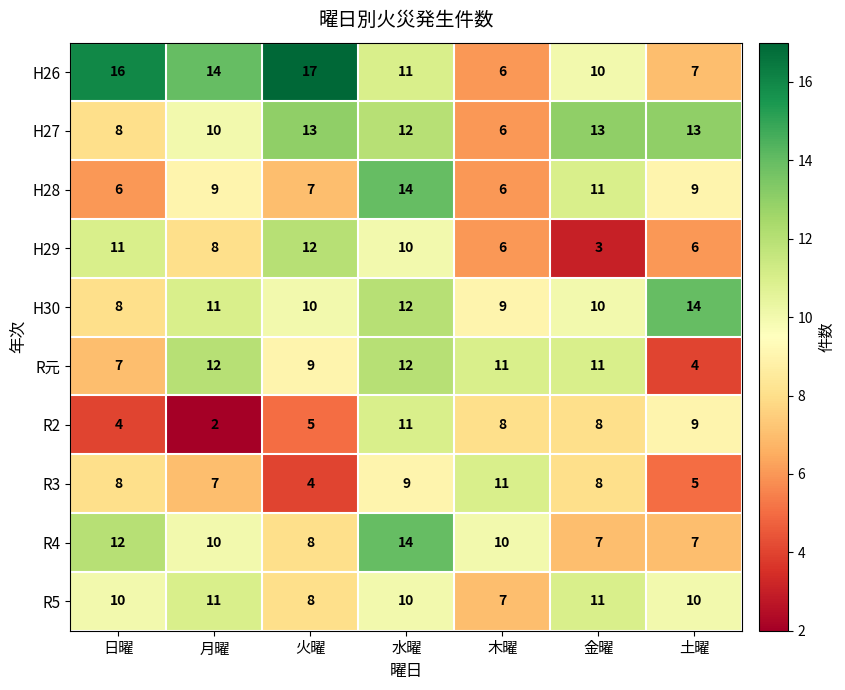

At which category is the sum across all series the highest?

水曜